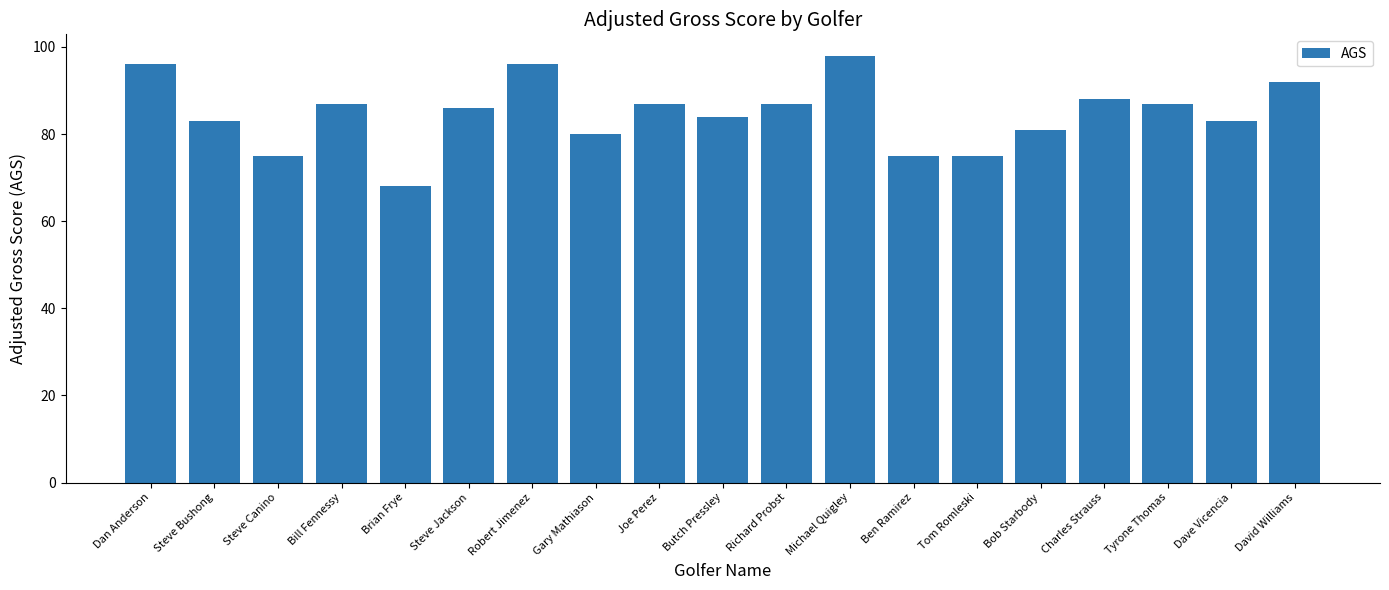

What is the difference between the maximum and minimum values?

30